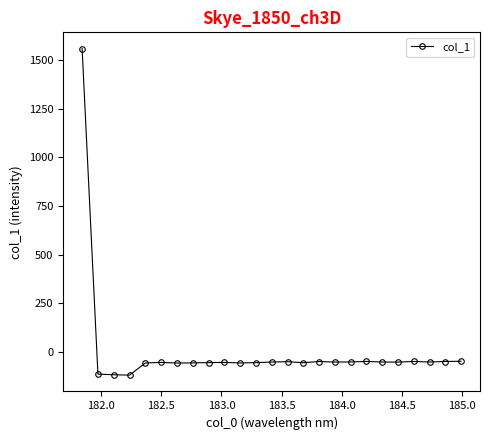

How many values are below zero?

24